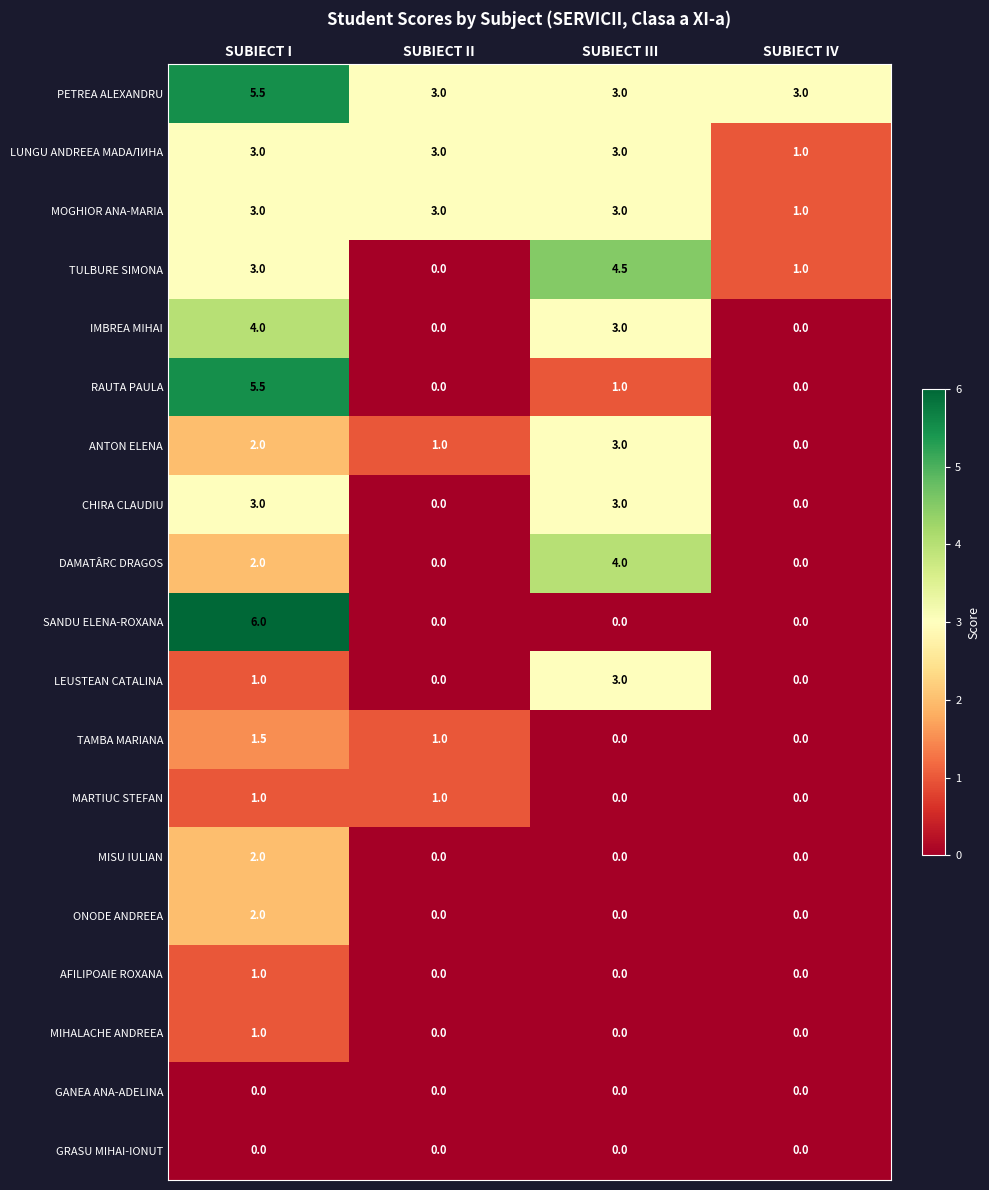

True or false: ONODE ANDREEA has a value of 2.0 at SUBIECT I.

True